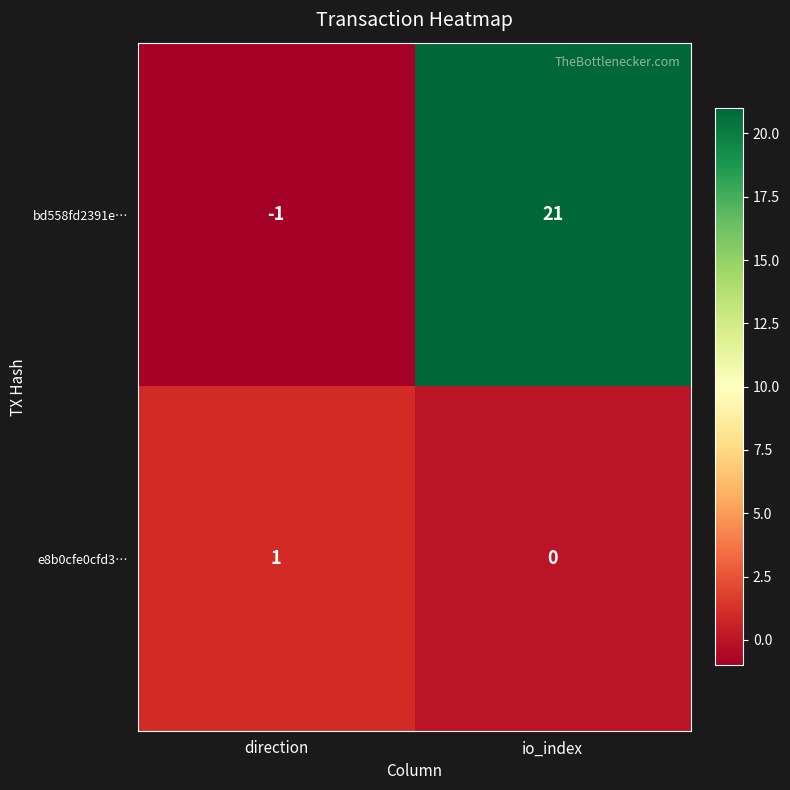

List the series in order of their overall mean, lowest first.

e8b0cfe0cfd3…, bd558fd2391e…